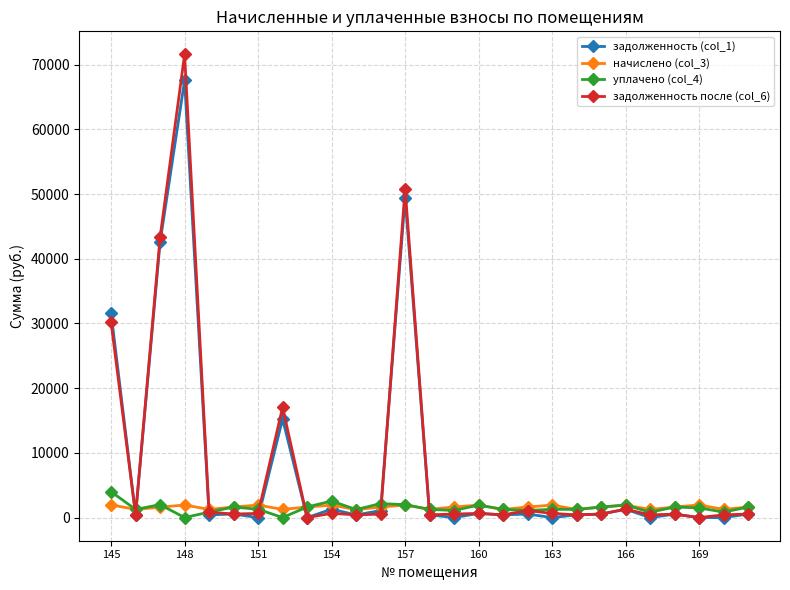

What is the value of the задолженность (col_1) point at the 4th from the left?

67570.5